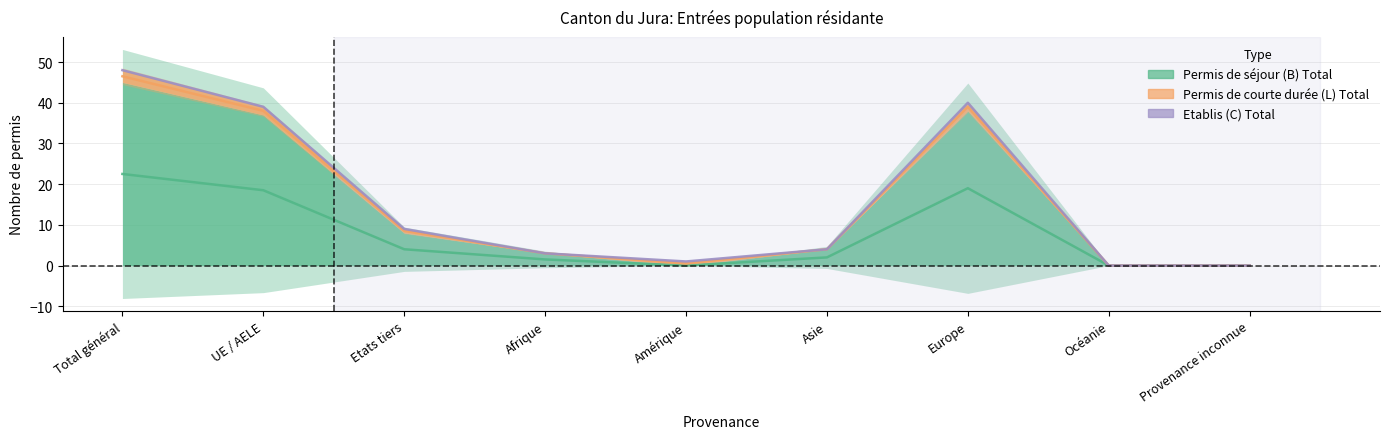

Is it true that Permis de séjour (B) Total equals 3 at Afrique?

True